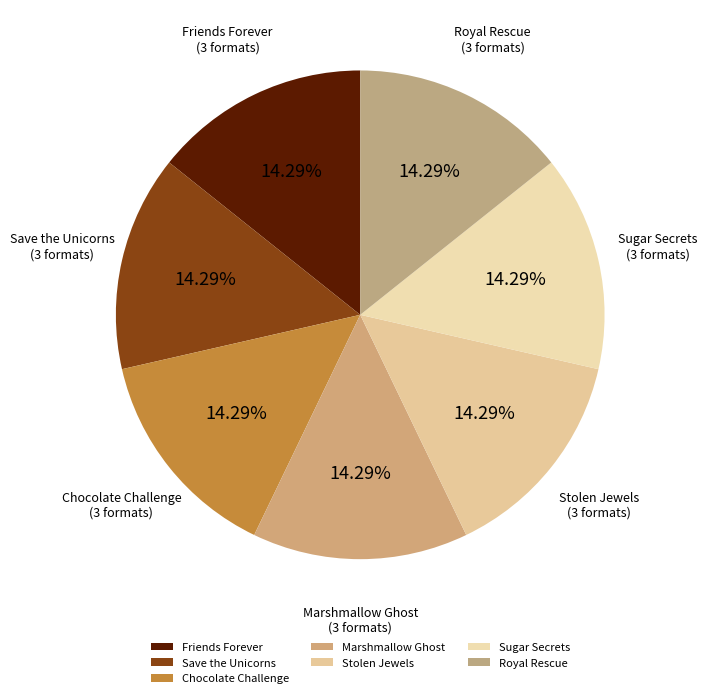

Does Sugar Secrets represent more than half of the total?

No